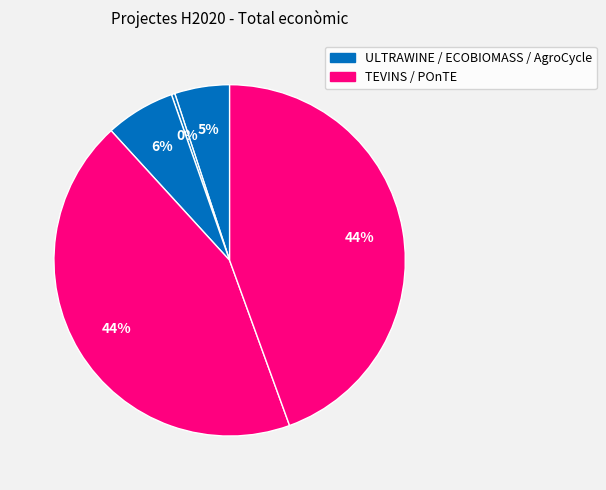

Does any single category account for the majority?

No